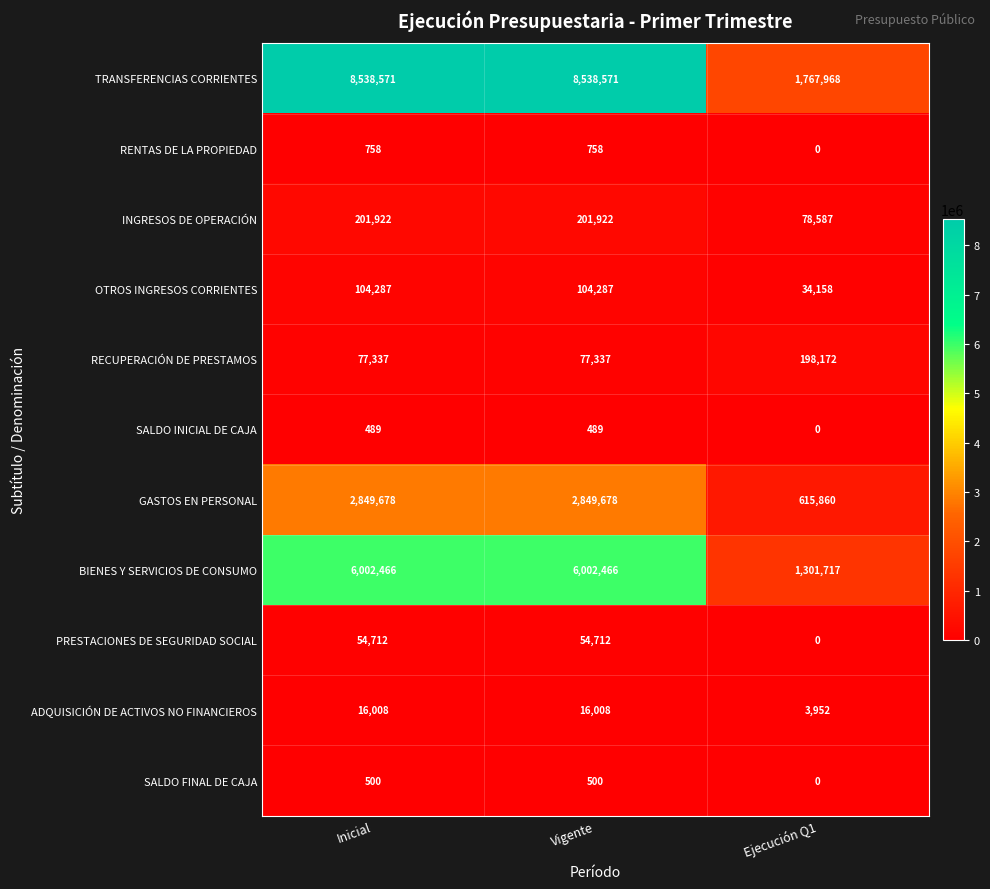

What is the difference between the OTROS INGRESOS CORRIENTES values at Ejecución Q1 and Vigente?

70129